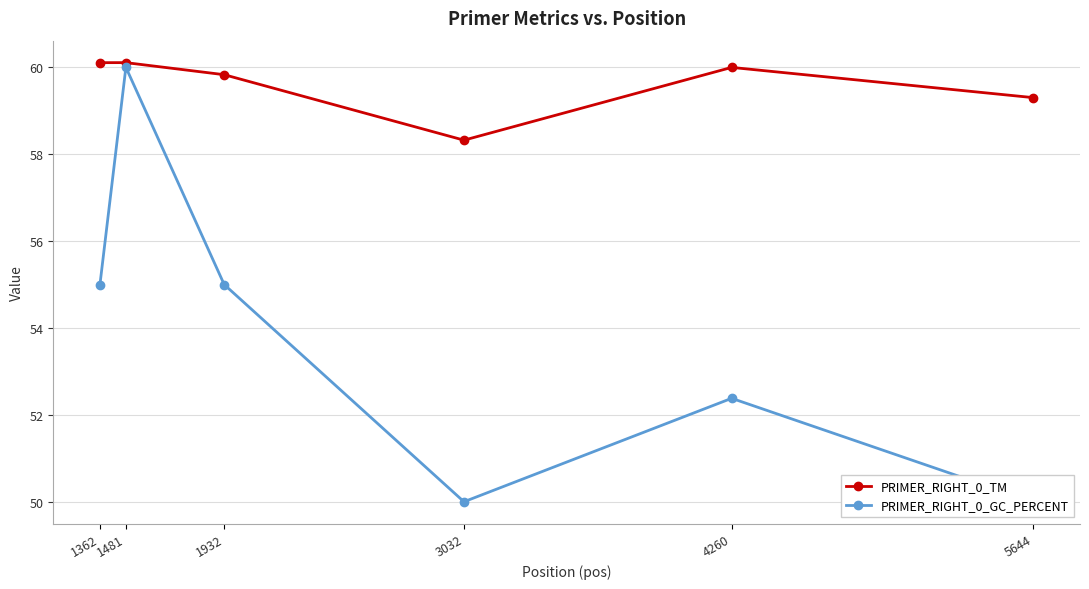

At which label does PRIMER_RIGHT_0_GC_PERCENT first exceed 55?

1481